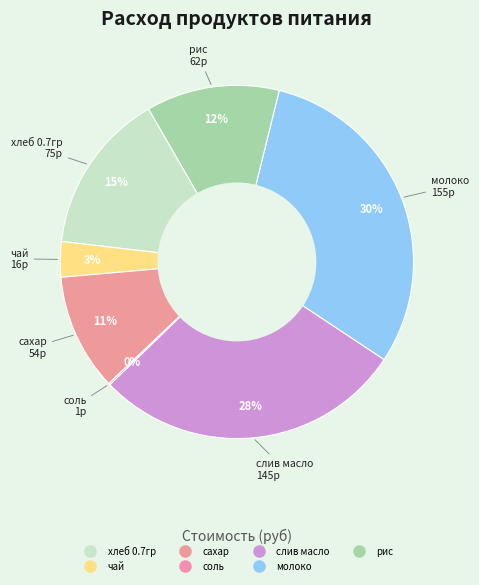

What percentage do хлеб 0.7гр and сахар together represent?

25.5%